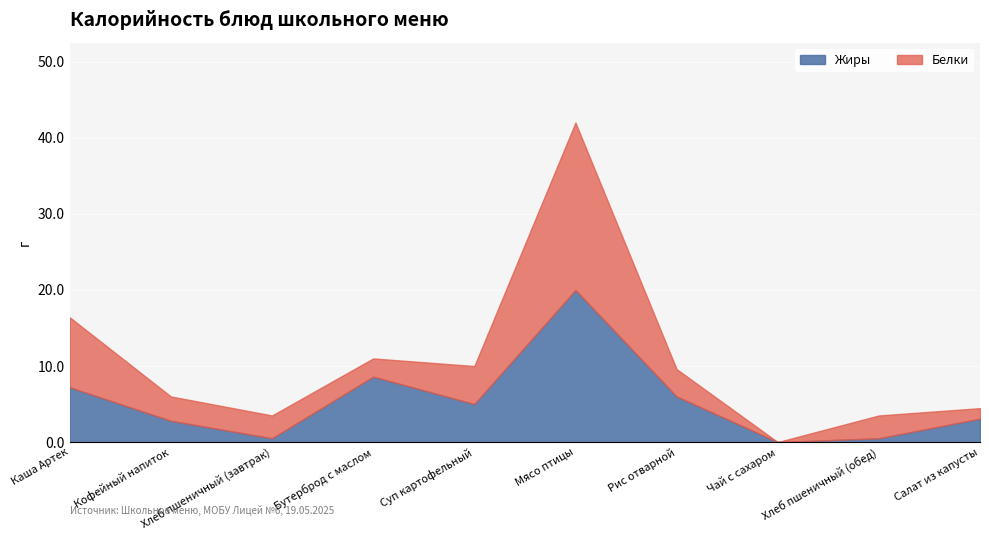

How many points are higher than both their immediate neighbors (excluding endpoints)?

2